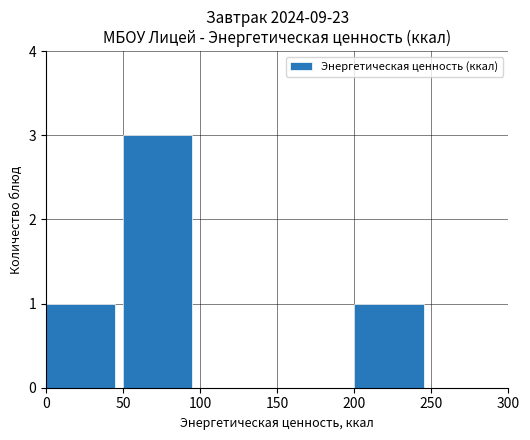

The chart shows a value of 0 at 0. True or false?

False